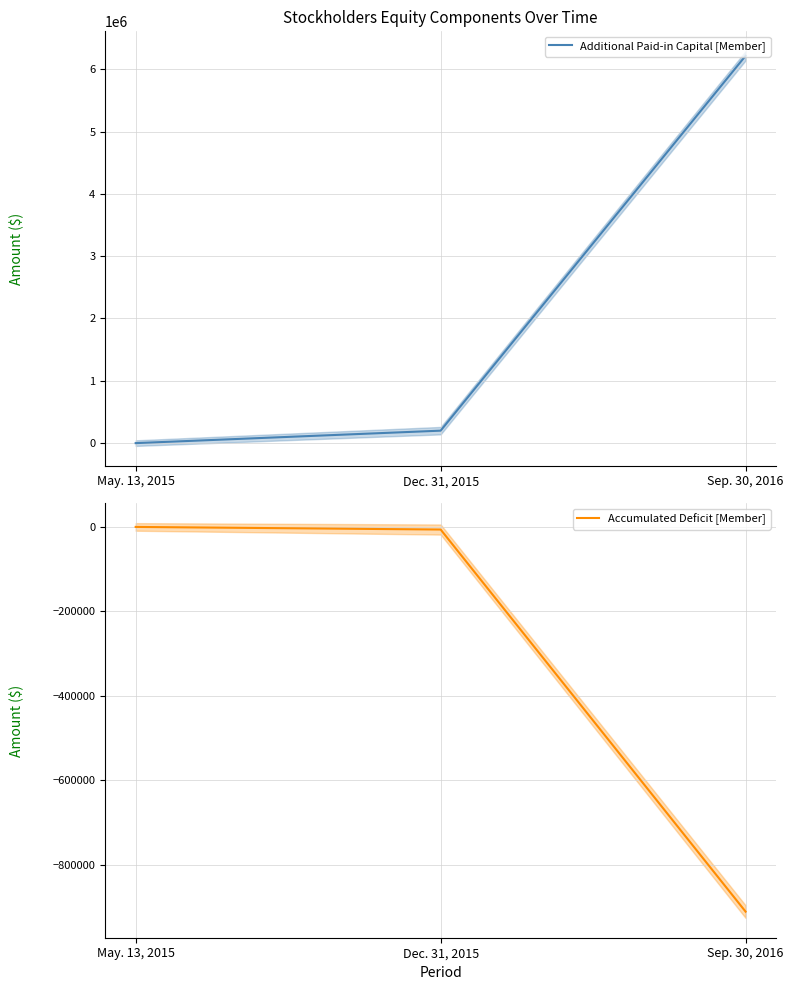

True or false: Additional Paid-in Capital [Member] has a value of -4142651 at May. 13, 2015.

False